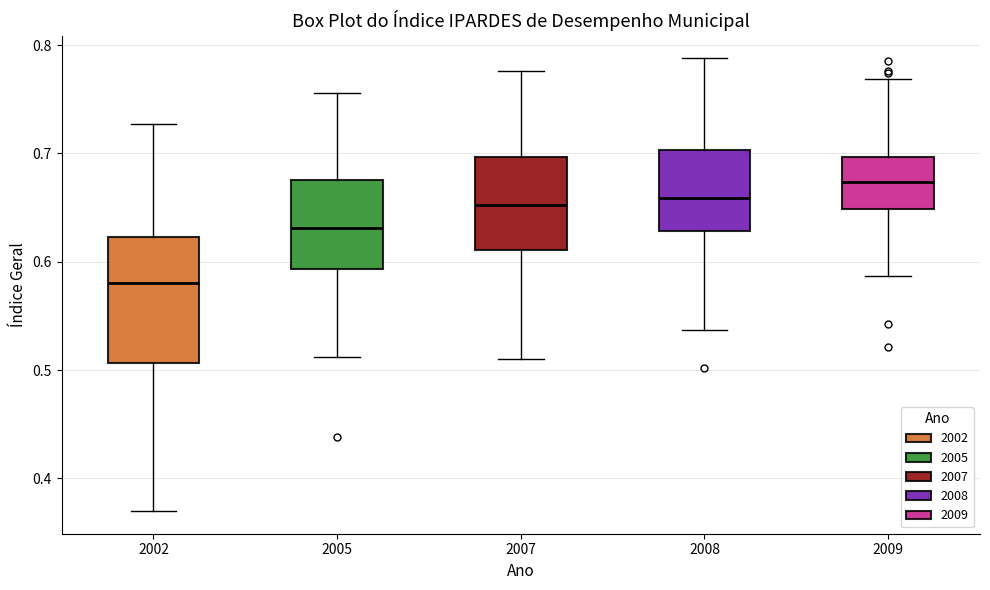

Comparing the boxes themselves (not the whiskers), which one is the tallest?

2002